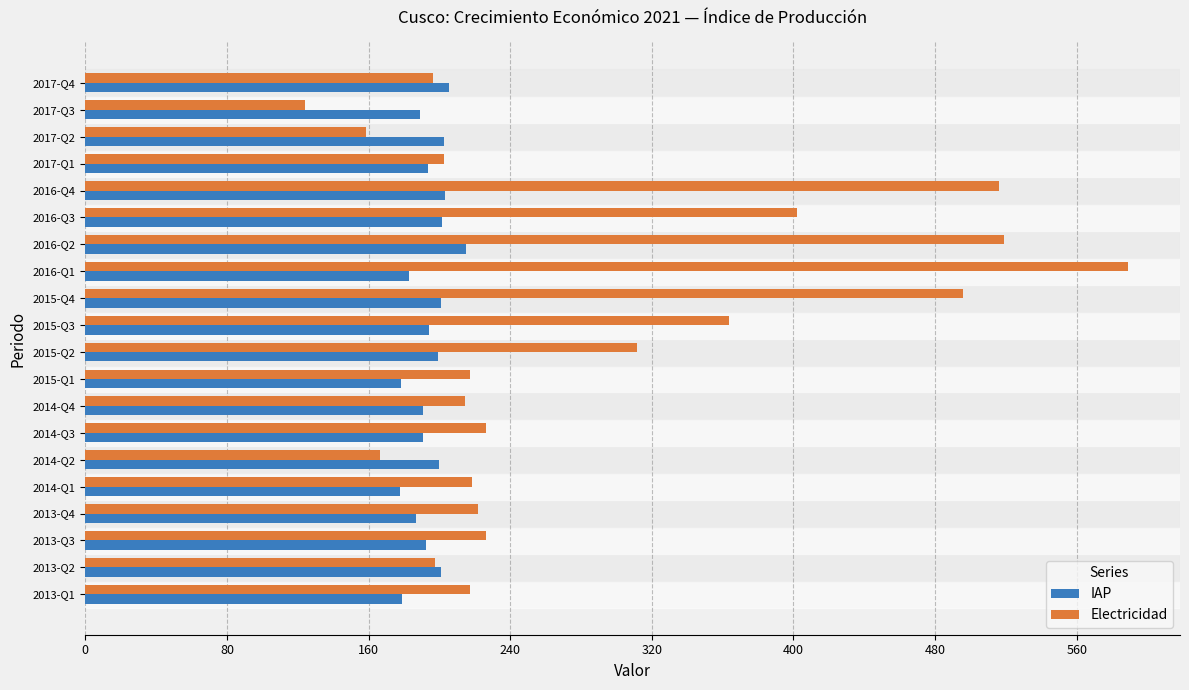

How many data points does each series have?

20